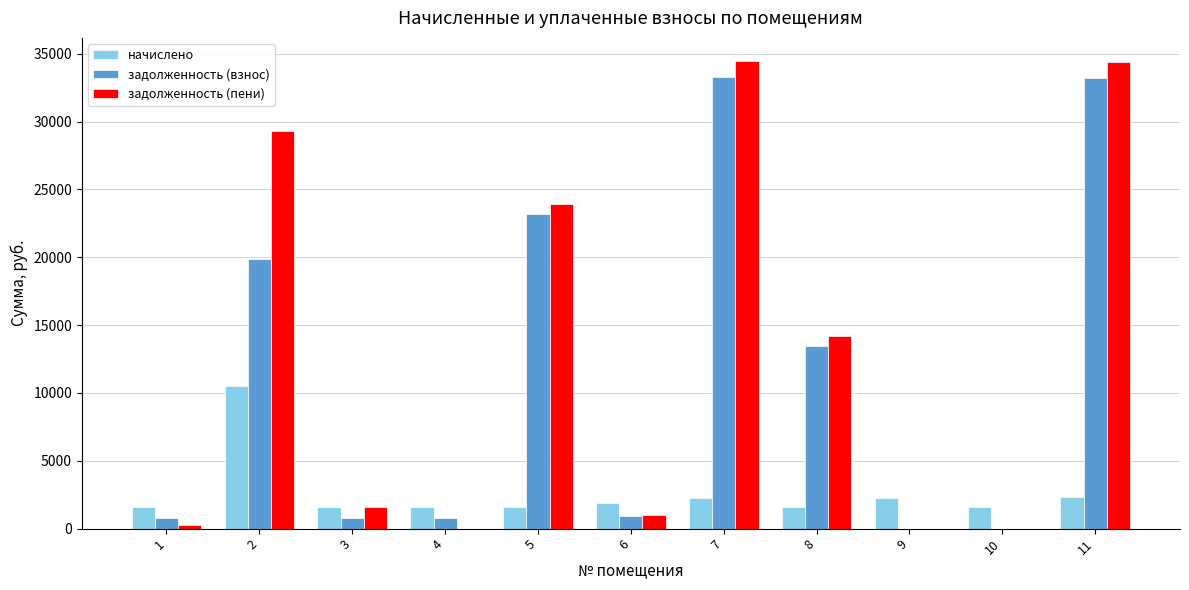

The value of начислено at 2 is 14454.8. True or false?

False